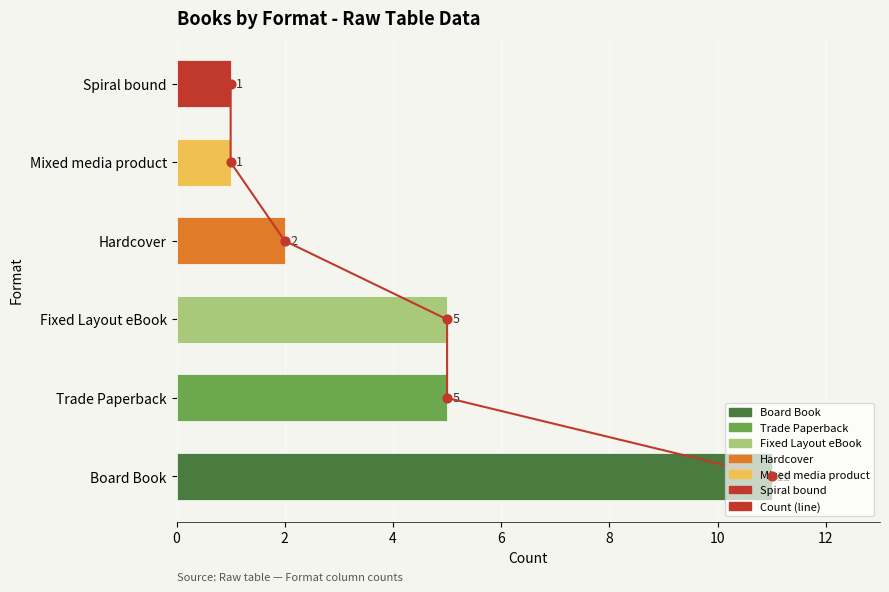

Which has a higher value, 0 or 4?

4